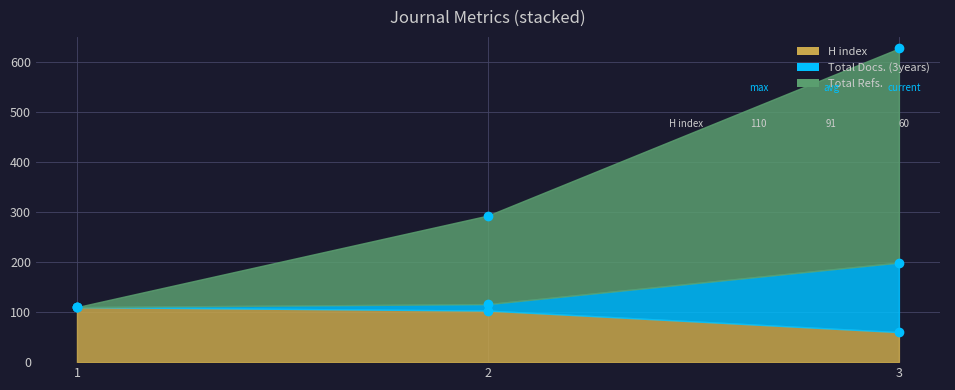

How many lines are shown in the chart?

3